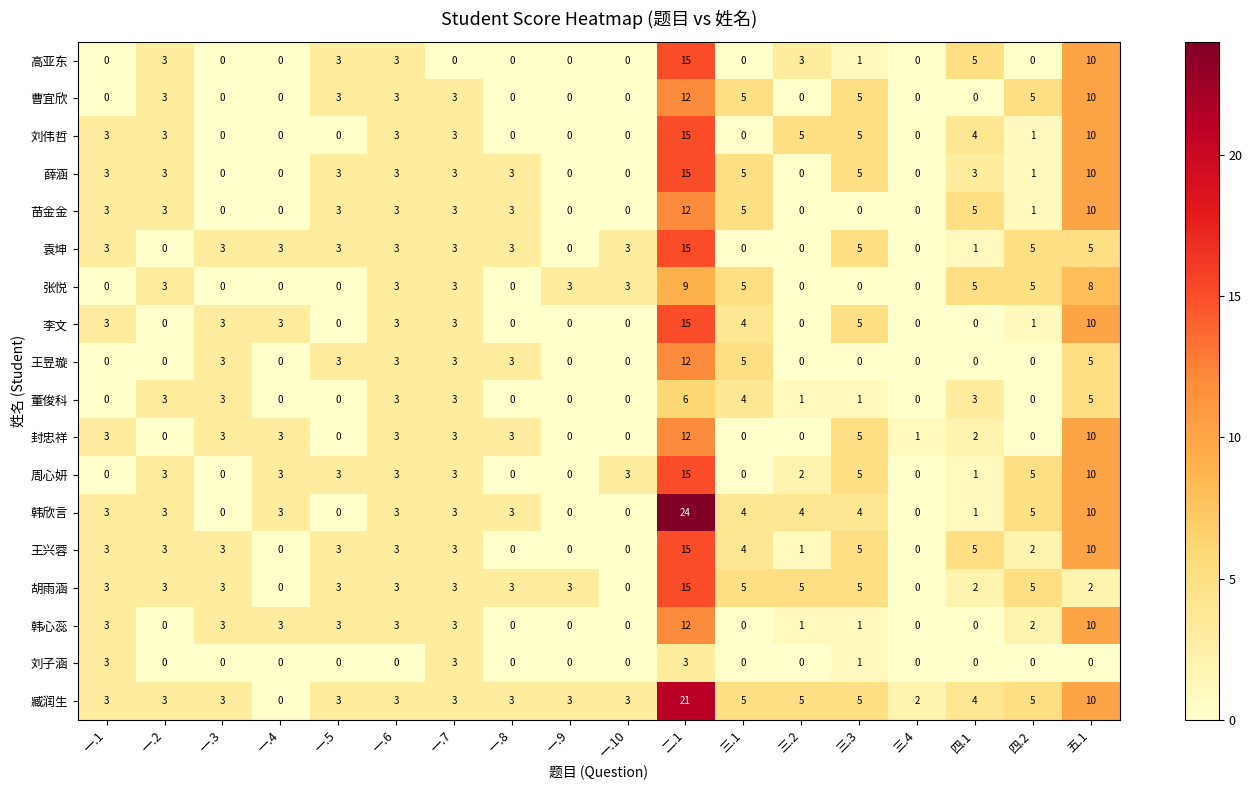

The 董俊科 series shows 1 at 一.2. True or false?

False